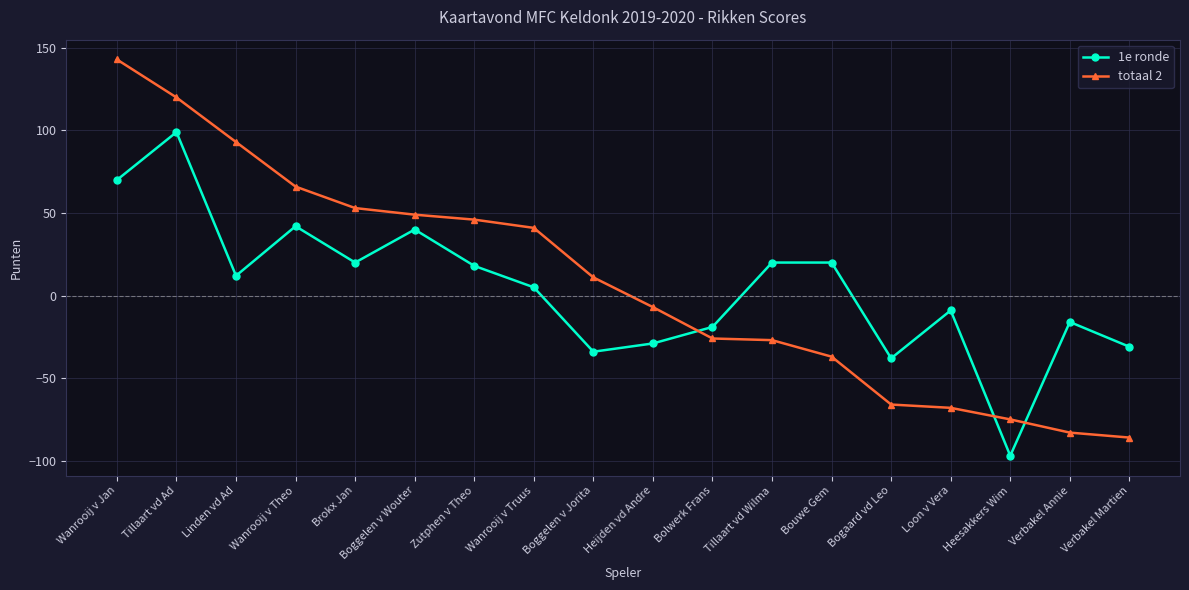

Rank the series by their average value, from highest to lowest.

totaal 2, 1e ronde